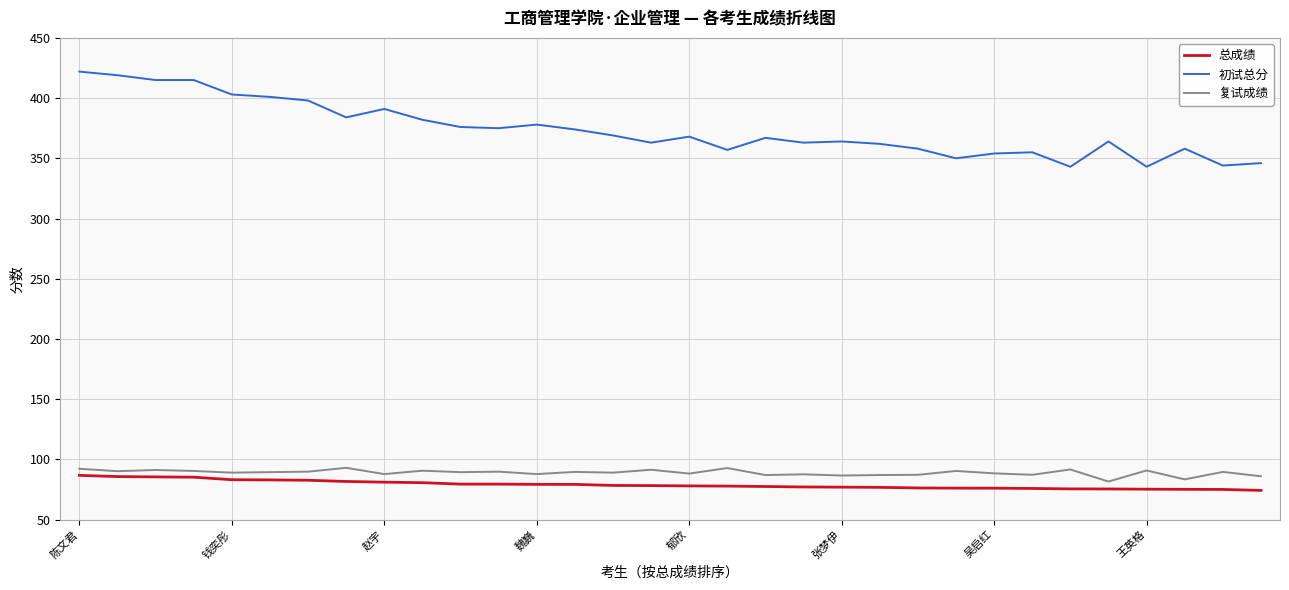

What are all the series names shown in the legend?

总成绩, 初试总分, 复试成绩